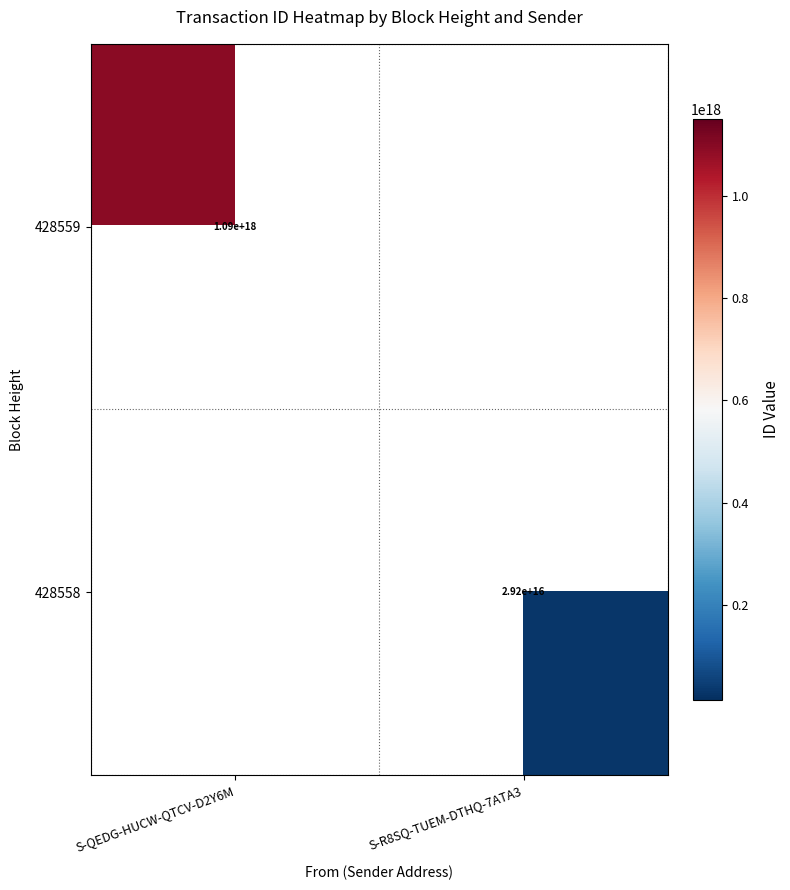

True or false: 428558 has a value of 29200000000000000 at S-R8SQ-TUEM-DTHQ-7ATA3.

True